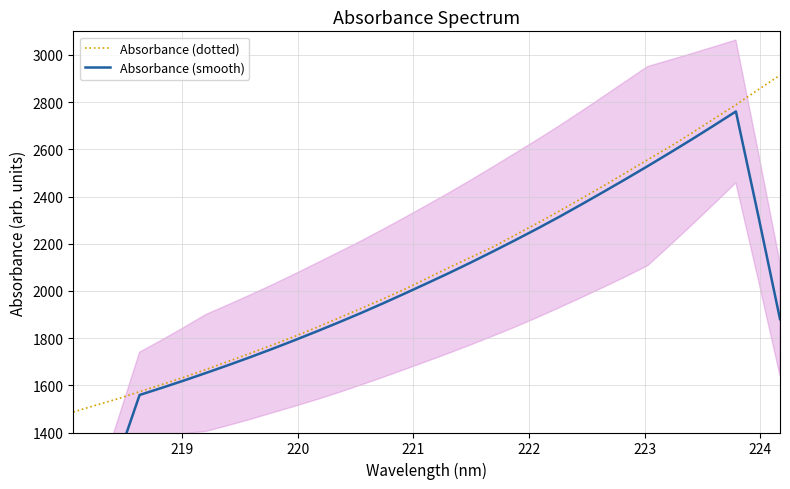

How many data points in Absorbance (smooth) are above 1989?

17